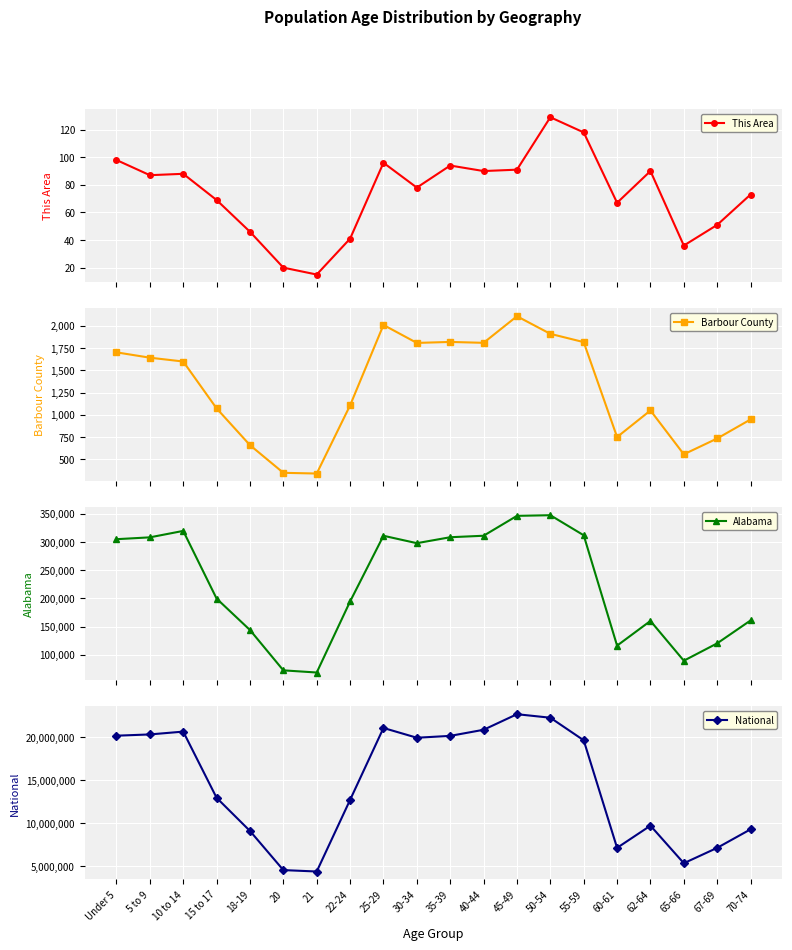

The value of Alabama at 21 is 89965. True or false?

False